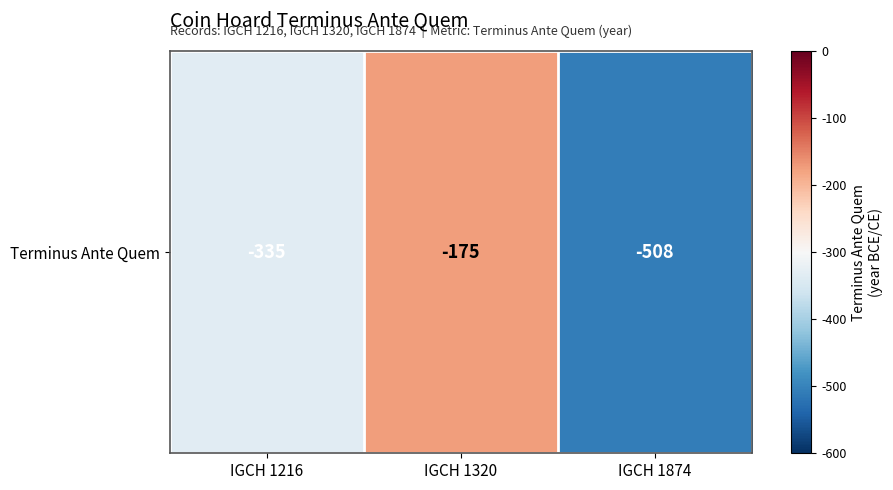

How many values are between -508 and -175?

3